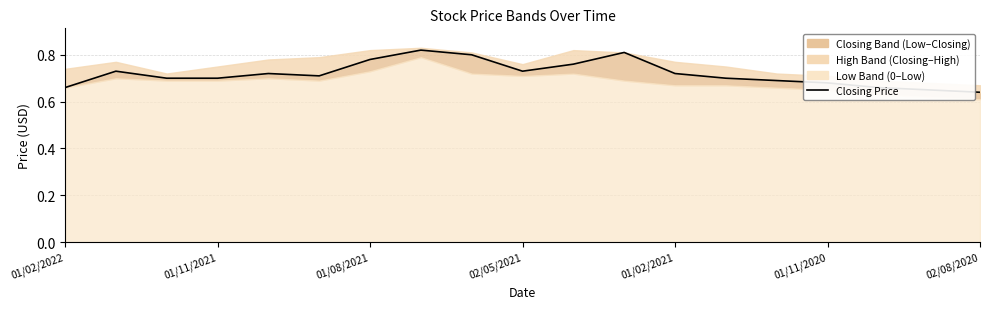

Count the values in the range 0 to 1.

19